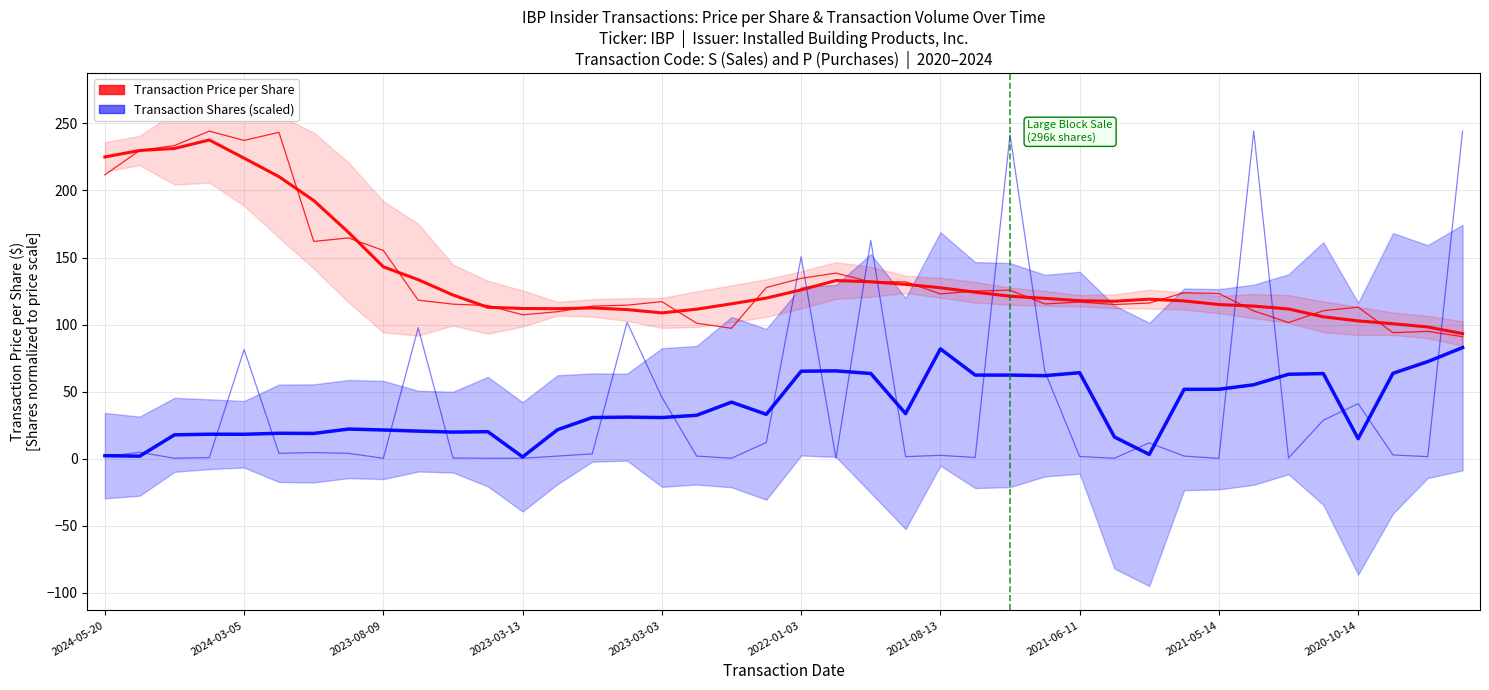

Where does the Transaction Price per Share series first go above 118?

2024-05-20